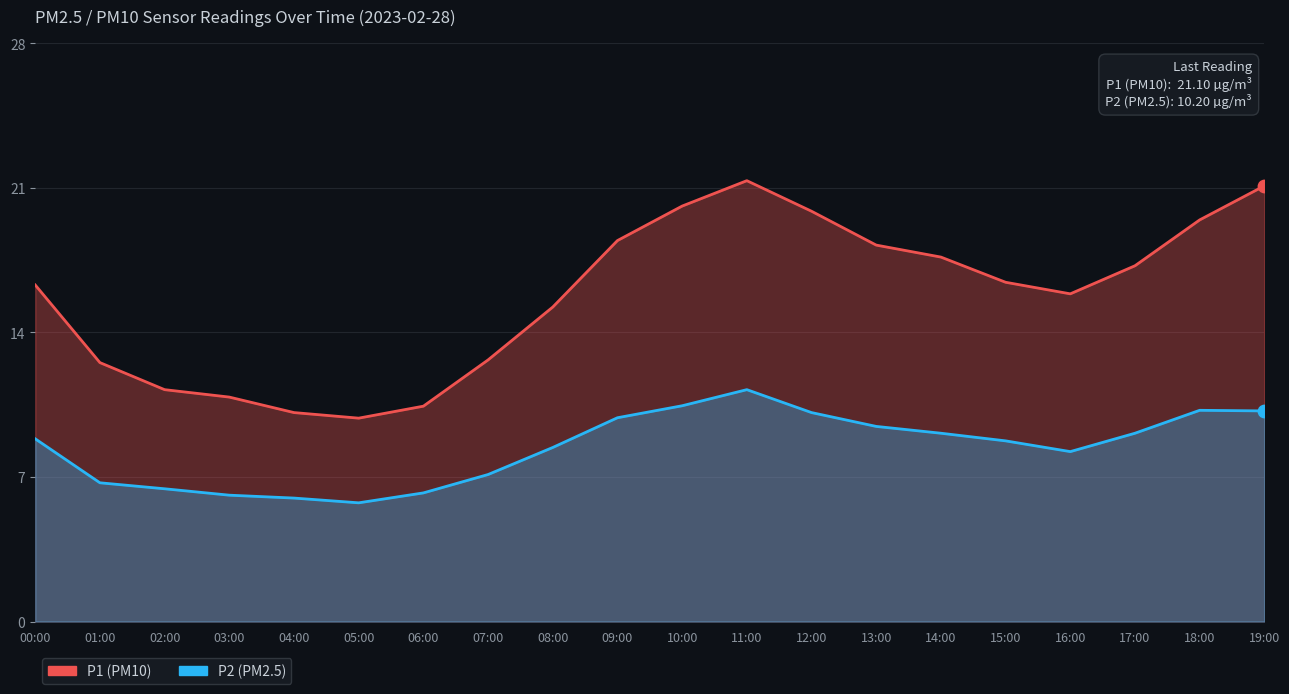

At which category is the sum across all series the highest?

11:00